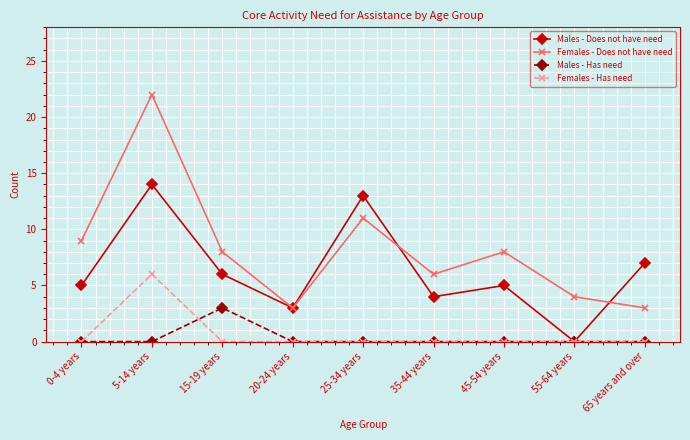

What is the sum of the Males - Does not have need values at 5-14 years and 65 years and over?

21